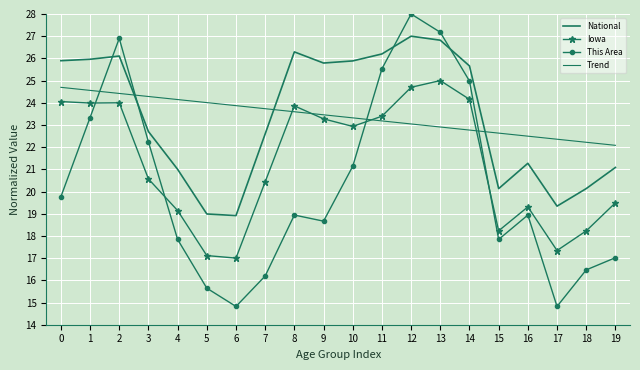

Which series has the largest range (max minus min)?

This Area